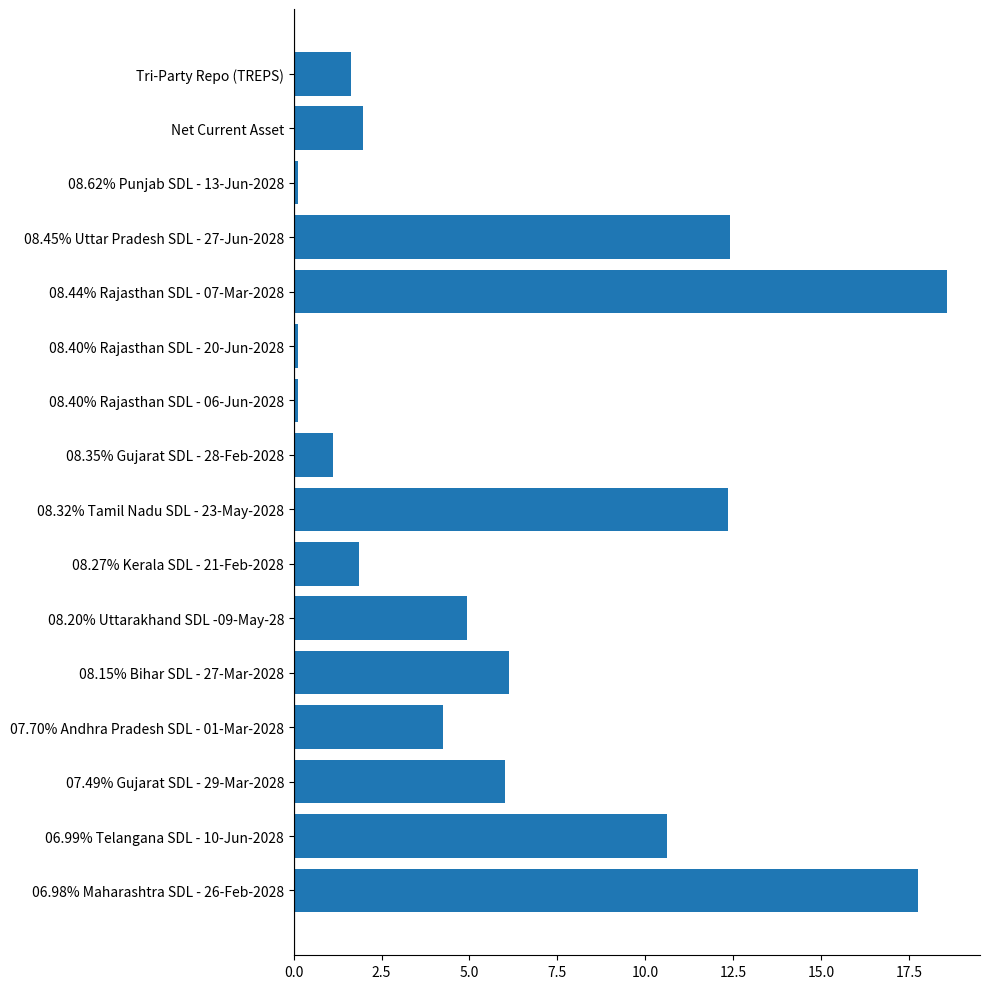

What is the greatest value displayed?

18.6